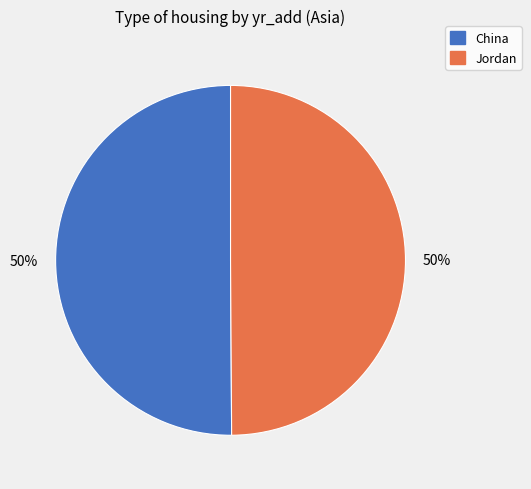

To the nearest percent, what is the combined percentage of Jordan and China?

100%